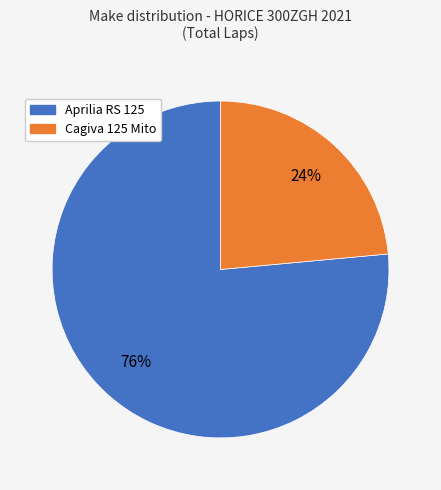

The Cagiva 125 Mito slice represents 24% of the pie. True or false?

True